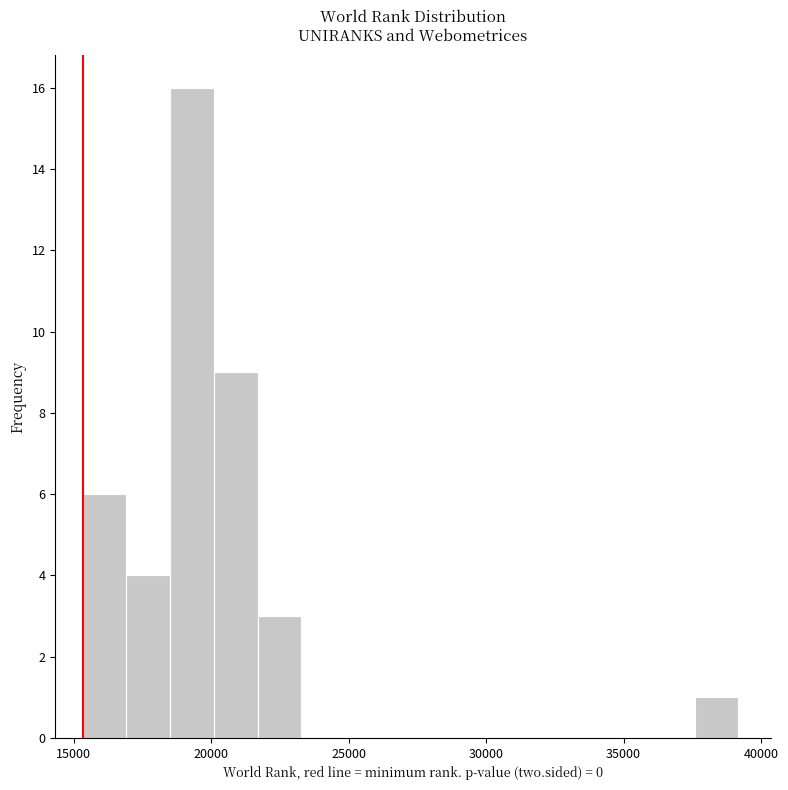

Around what value on the x-axis is the tallest bar? Give the approximate position of its centre, as read against the axis.

19500